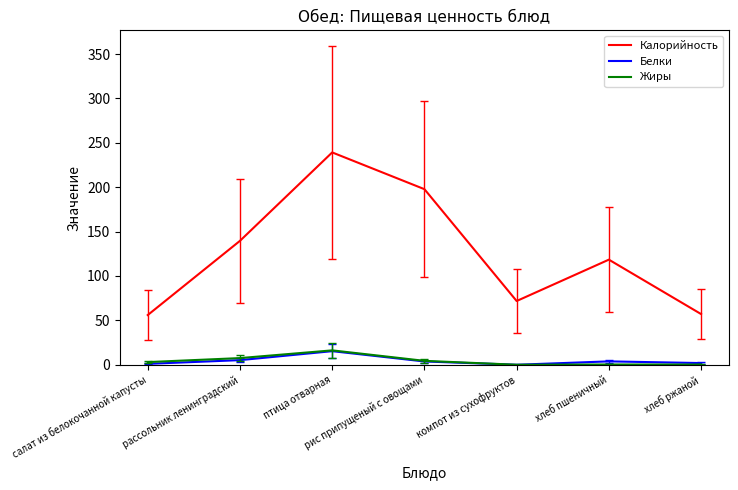

At which category is the sum across all series the highest?

птица отварная